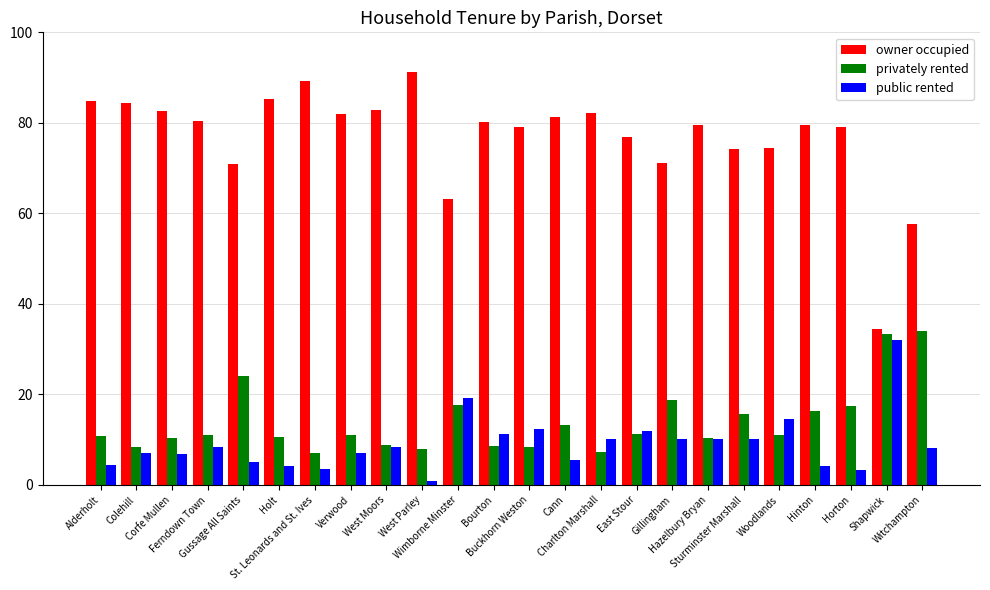

Does the chart contain any negative values?

No